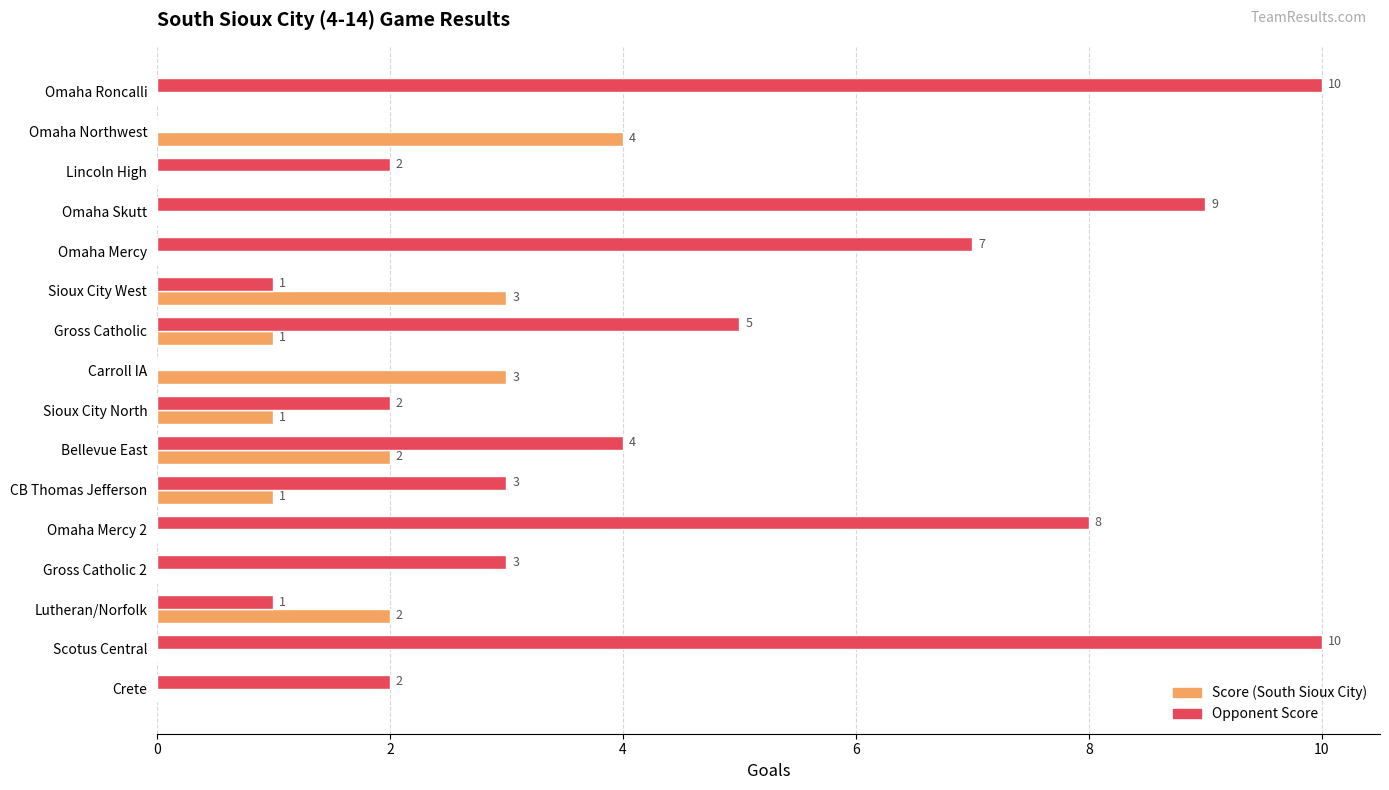

What is the sum of the Score (South Sioux City) values at Sioux City North and Sioux City West?

4